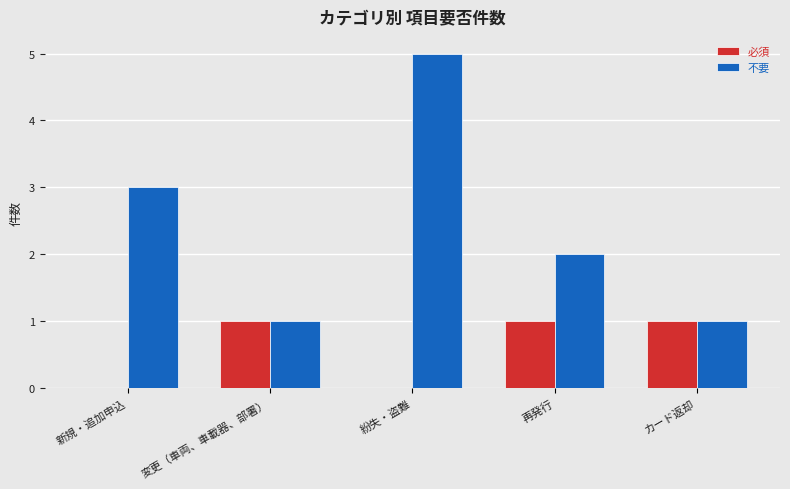

Which category has the highest value in the 不要 series?

紛失・盗難